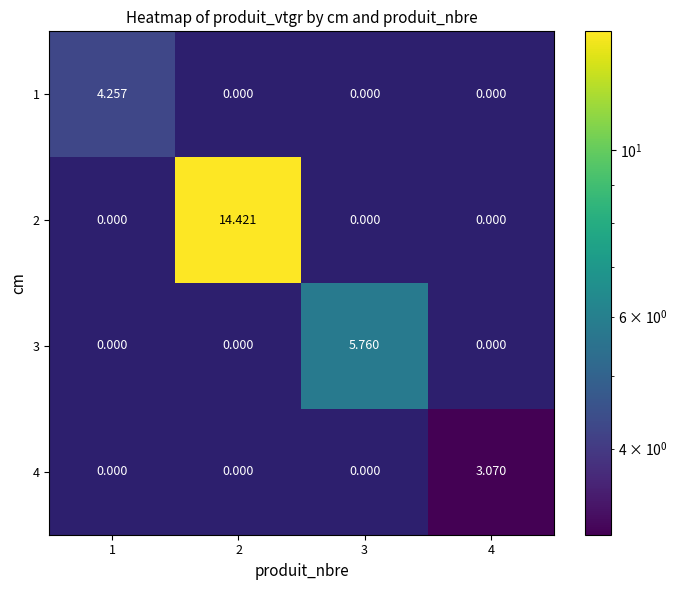

Is the value of 3 at 4 greater than the value of 1 at 1?

No